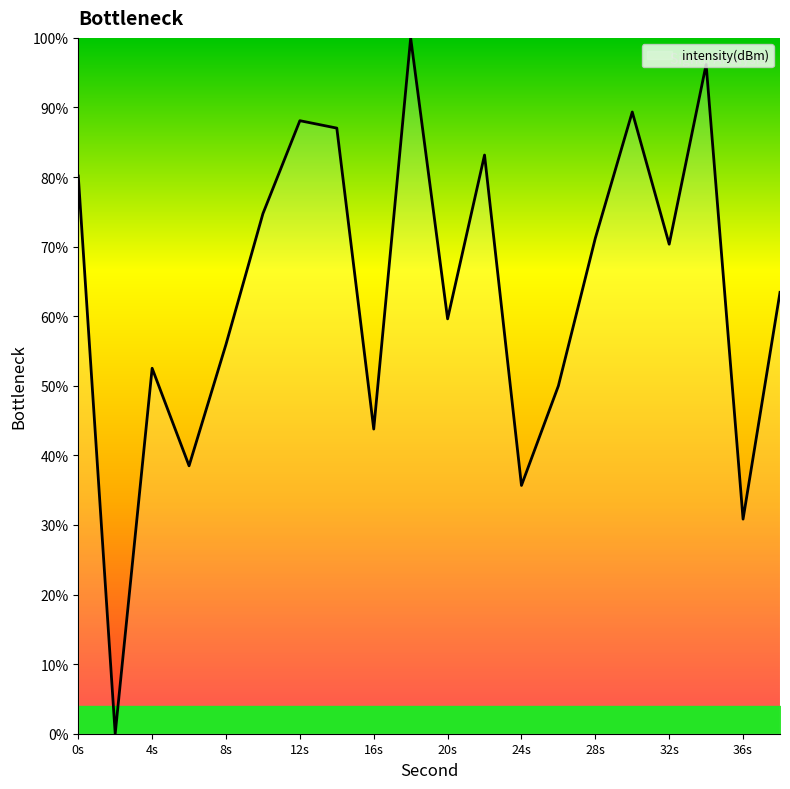

How many series are shown in this chart?

1